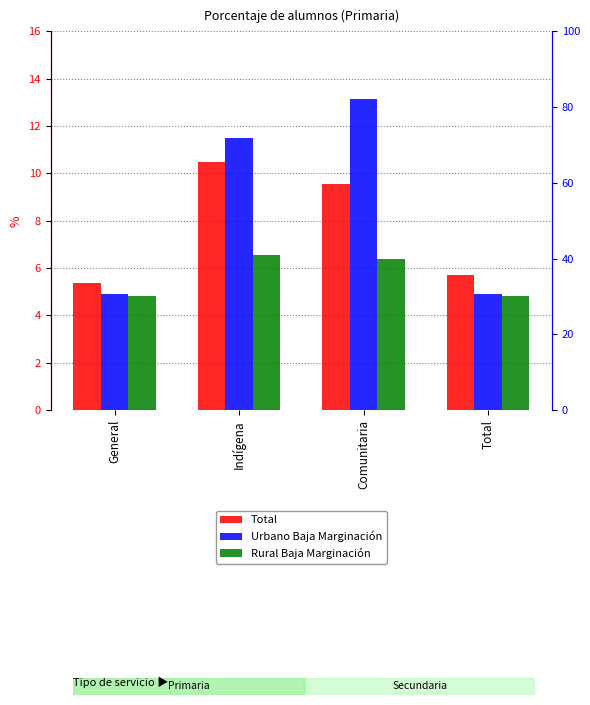

Which series has the largest total across all categories?

Urbano Baja Marginación